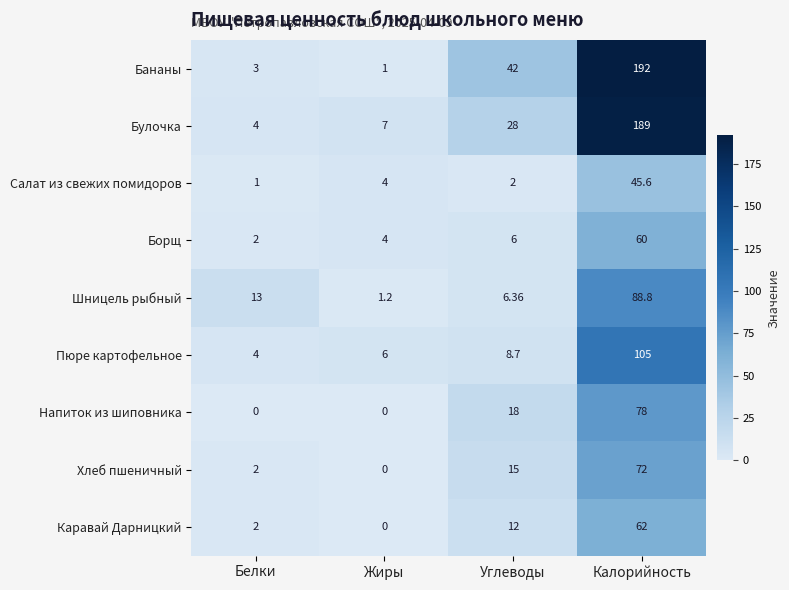

At which category is the sum across all series the highest?

Калорийность